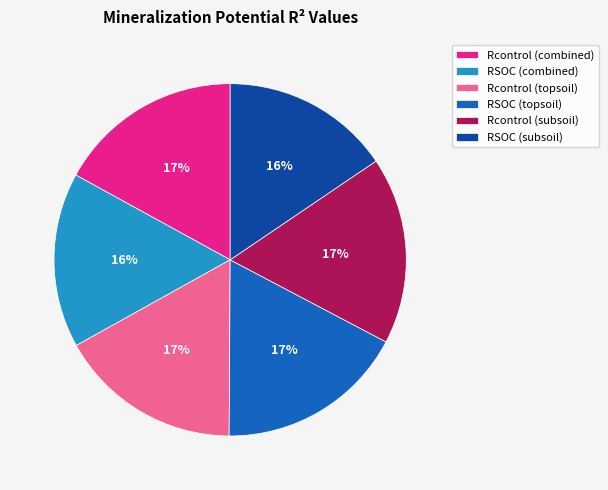

To the nearest percent, what is the difference between the RSOC (subsoil) and Rcontrol (topsoil) slice percentages?

1%